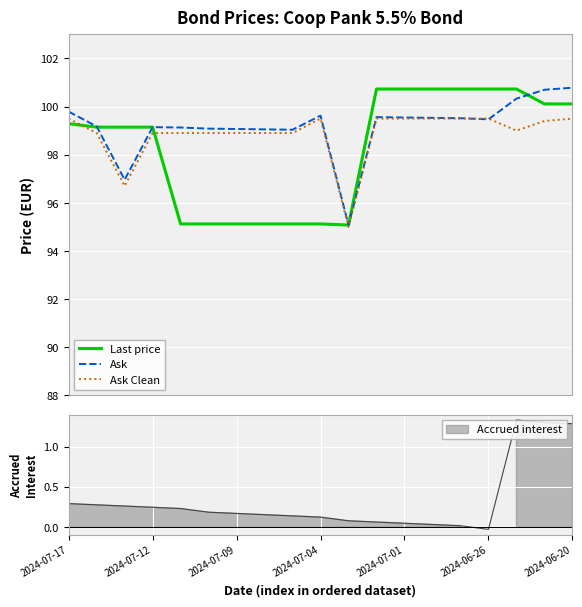

What is the highest value of the Last price series?

100.7